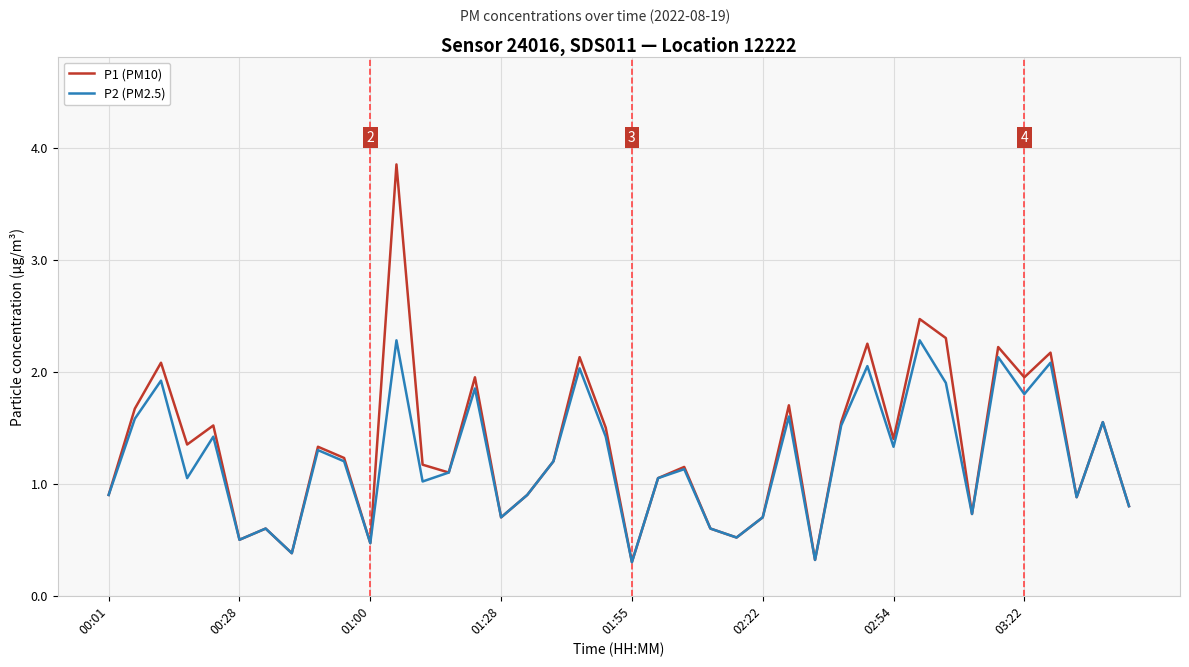

Which series has the largest range (max minus min)?

P1 (PM10)